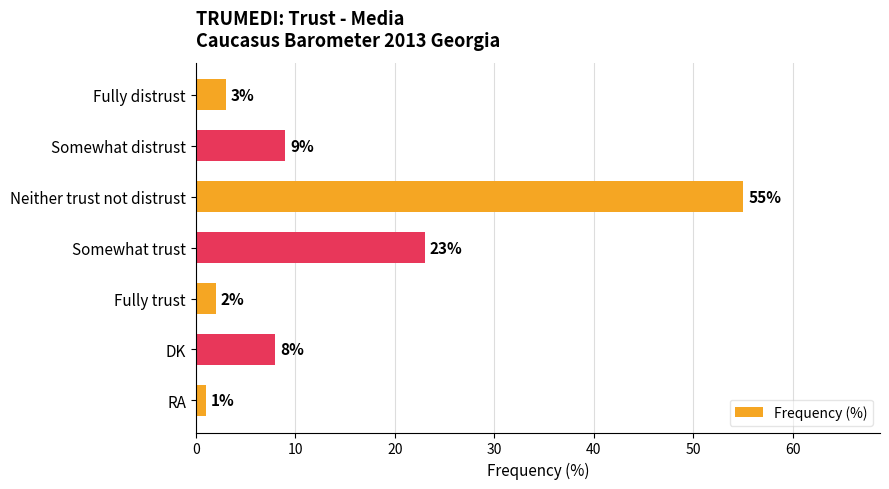

What is the change in value from Somewhat trust to Fully trust?

-21